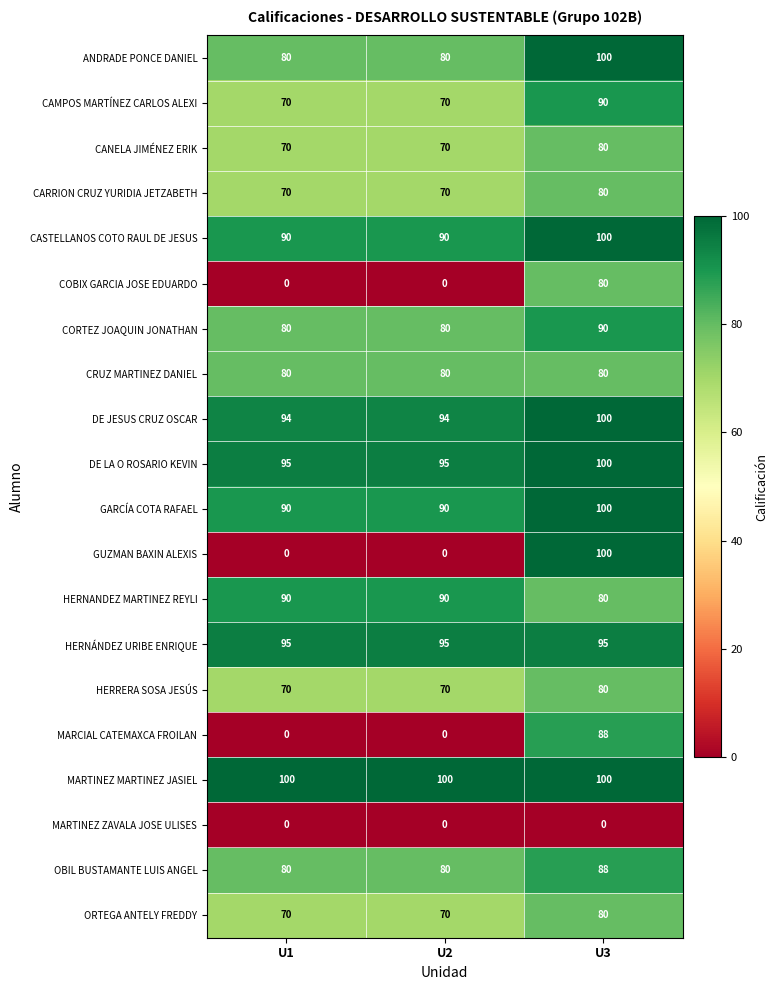

True or false: CANELA JIMÉNEZ ERIK has a value of 128 at U3.

False